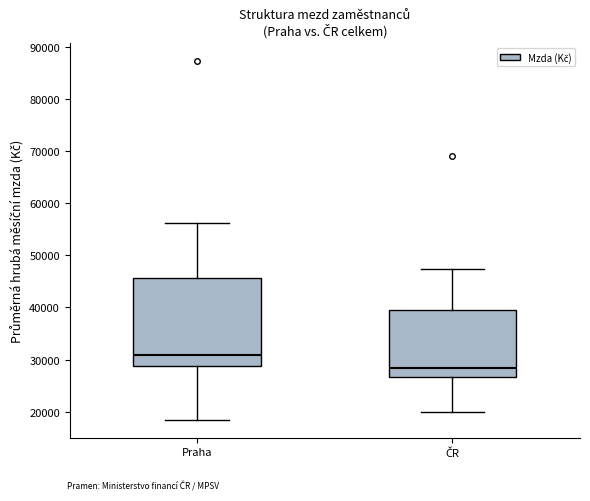

Reading left to right, read every box against the y-axis: the position of its median line, the range the box covers, and the ends of its whiskers. The values are not printed on the chart, so give them approximately, as read against the axis.

Praha: median 31000, box 29000 to 46000, whiskers 18000 to 56000
ČR: median 28000, box 27000 to 40000, whiskers 20000 to 47000